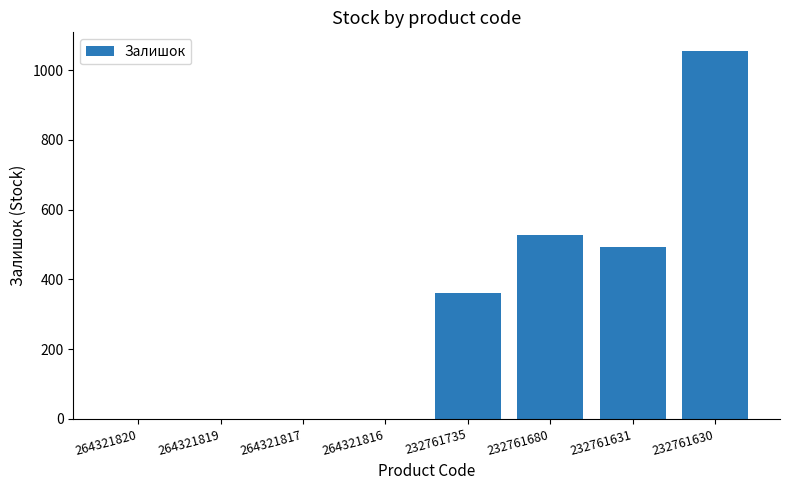

What is the maximum value shown in the chart?

1056